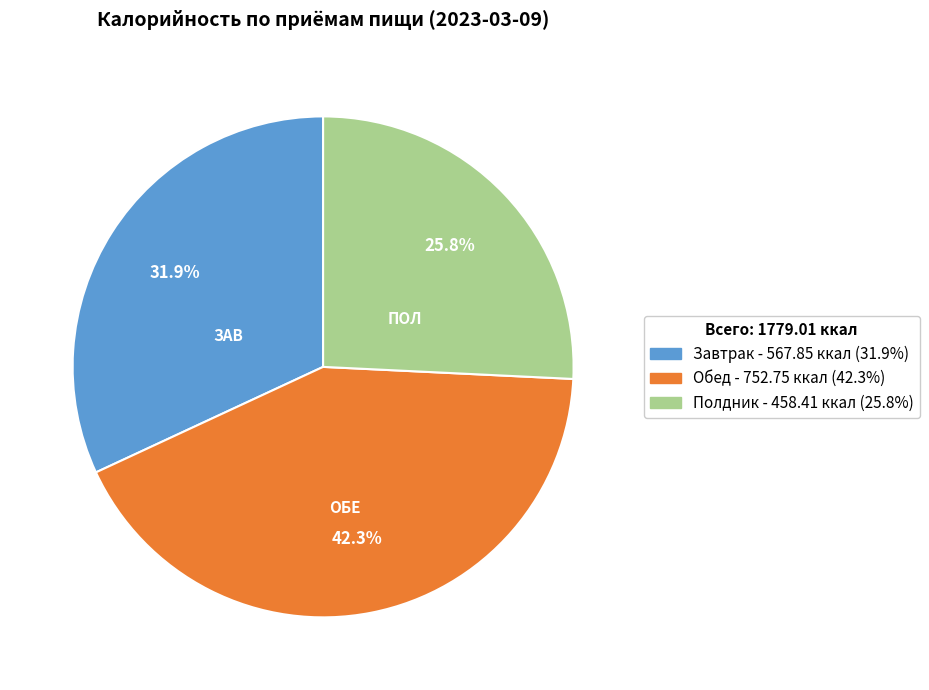

To the nearest percent, what percentage of the pie is Обед?

42%